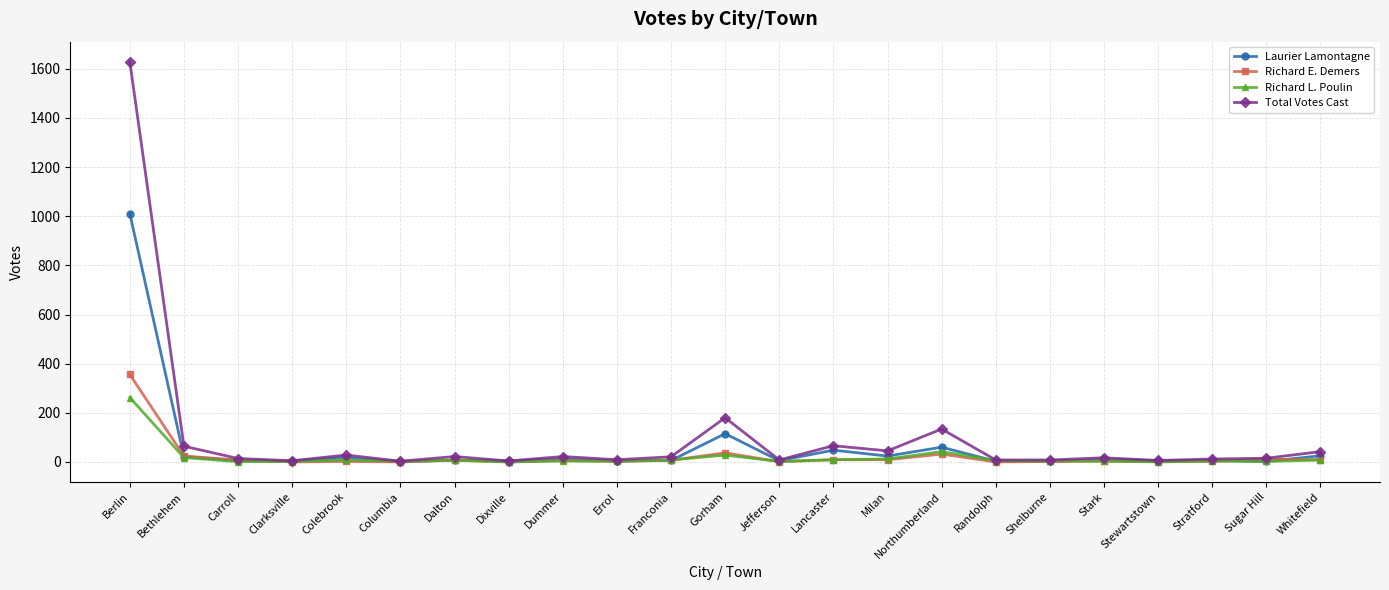

What is the spread (max minus min) of values at Randolph?

8